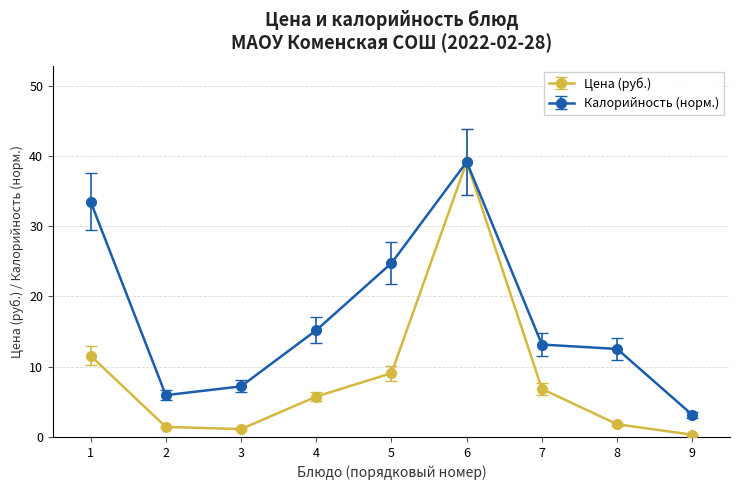

Is it true that Цена (руб.) equals 9.1 at 5?

True